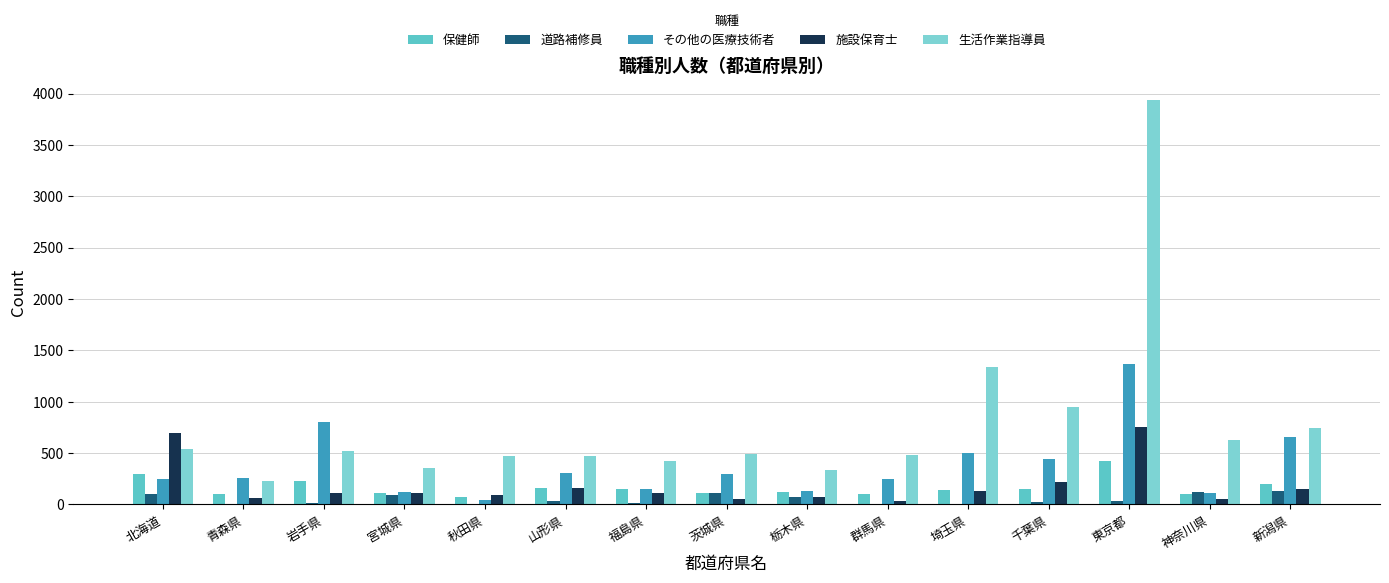

How many groups of bars are there?

15